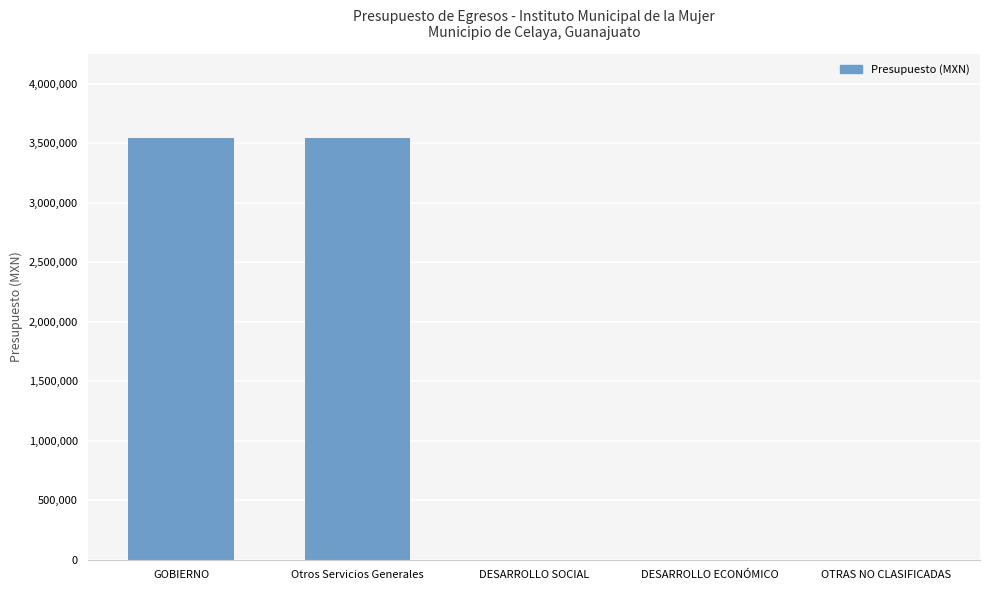

How many data points does each series have?

5